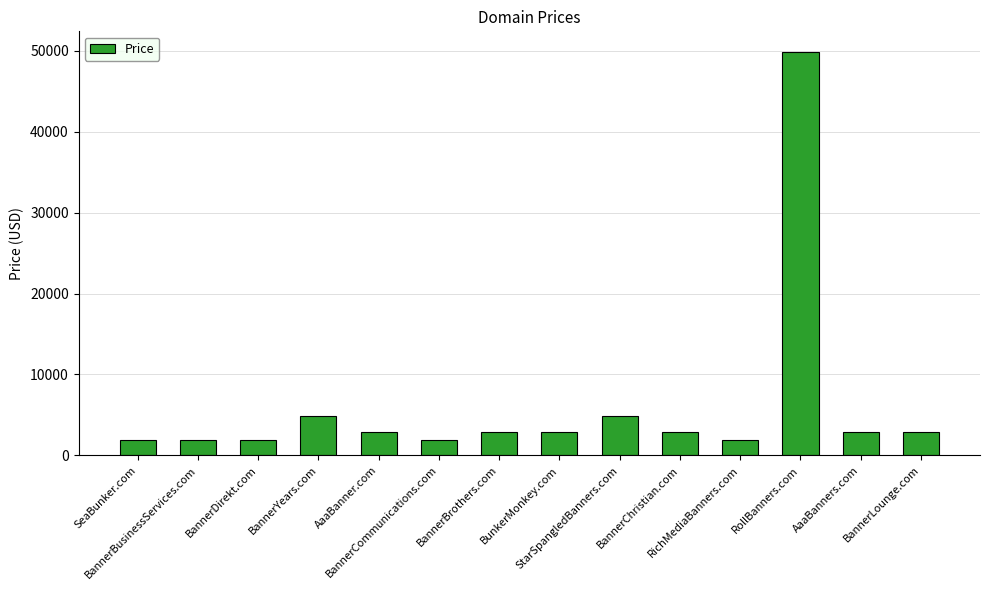

What is the change in value from RichMediaBanners.com to RollBanners.com?

+48000